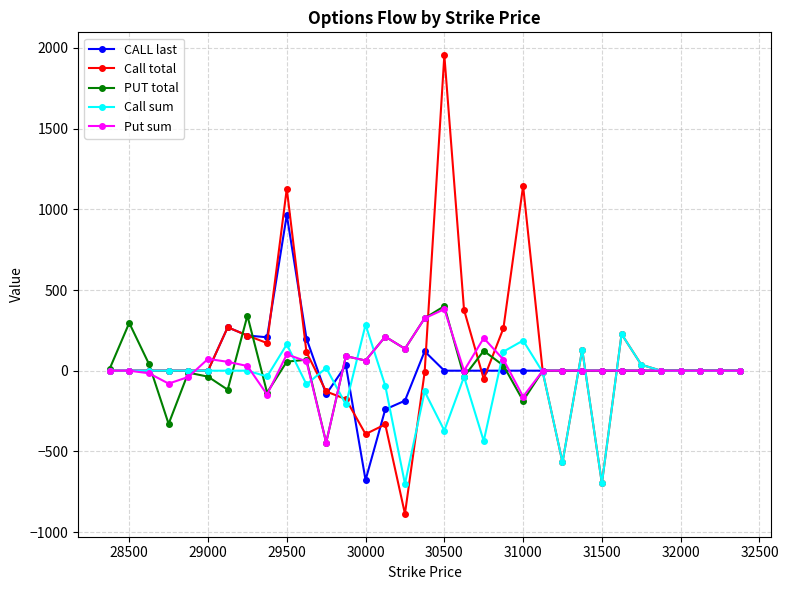

True or false: Put sum and Call sum intersect in this chart.

True